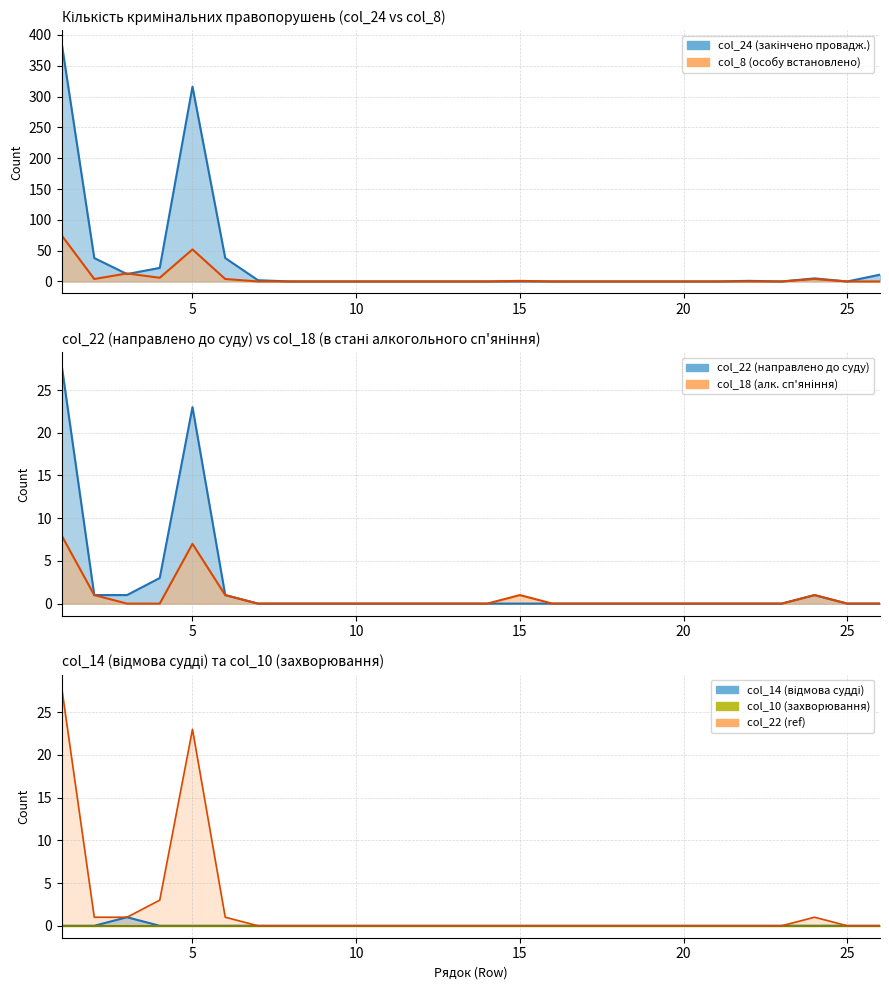

True or false: col_18 and col_8 intersect in this chart.

False